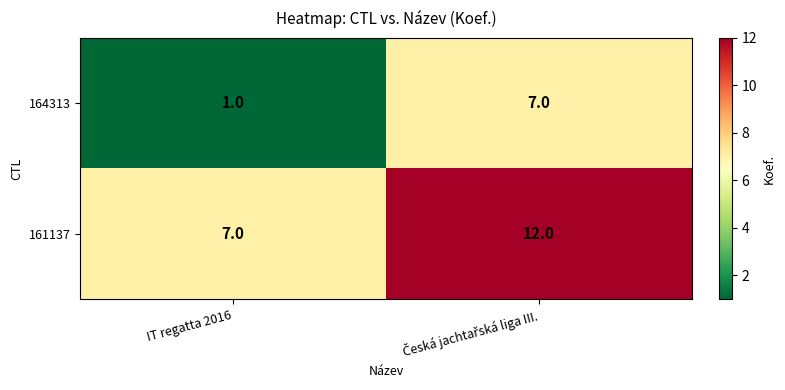

Rank the series by their maximum value, from lowest to highest.

164313, 161137